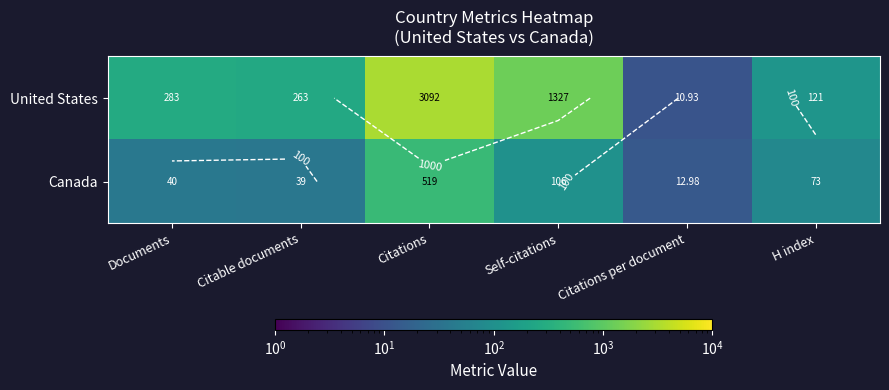

True or false: United States has a value of 3092.0 at Citations.

True